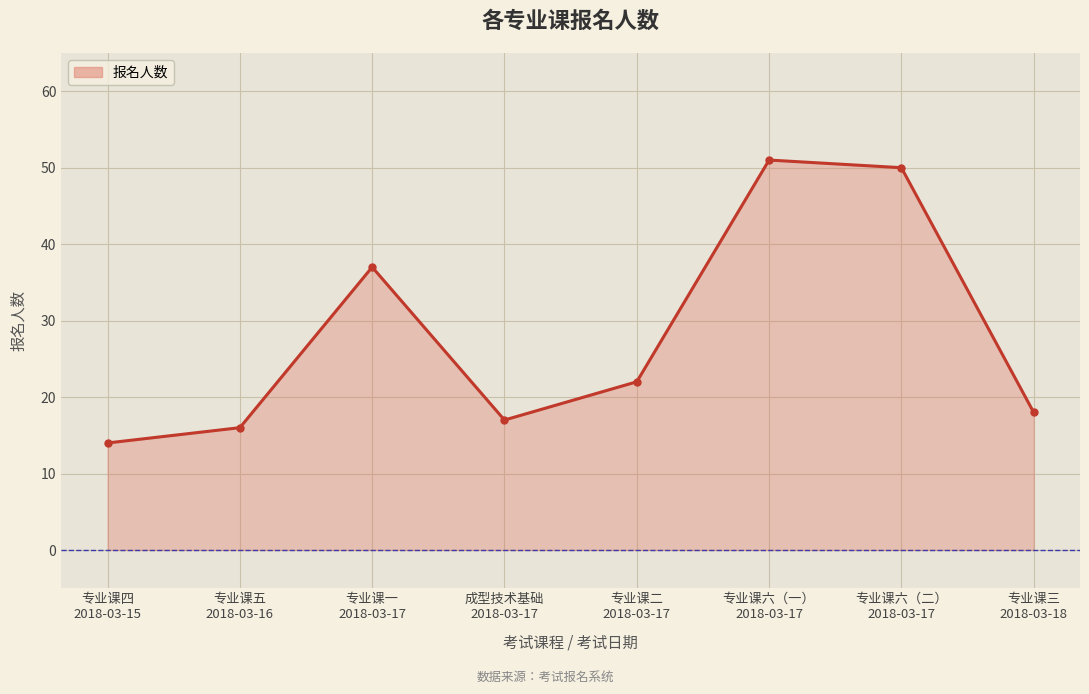

List the labels in order of value, largest first.

专业课六（一）
2018-03-17, 专业课六（二）
2018-03-17, 专业课一
2018-03-17, 专业课二
2018-03-17, 专业课三
2018-03-18, 成型技术基础
2018-03-17, 专业课五
2018-03-16, 专业课四
2018-03-15